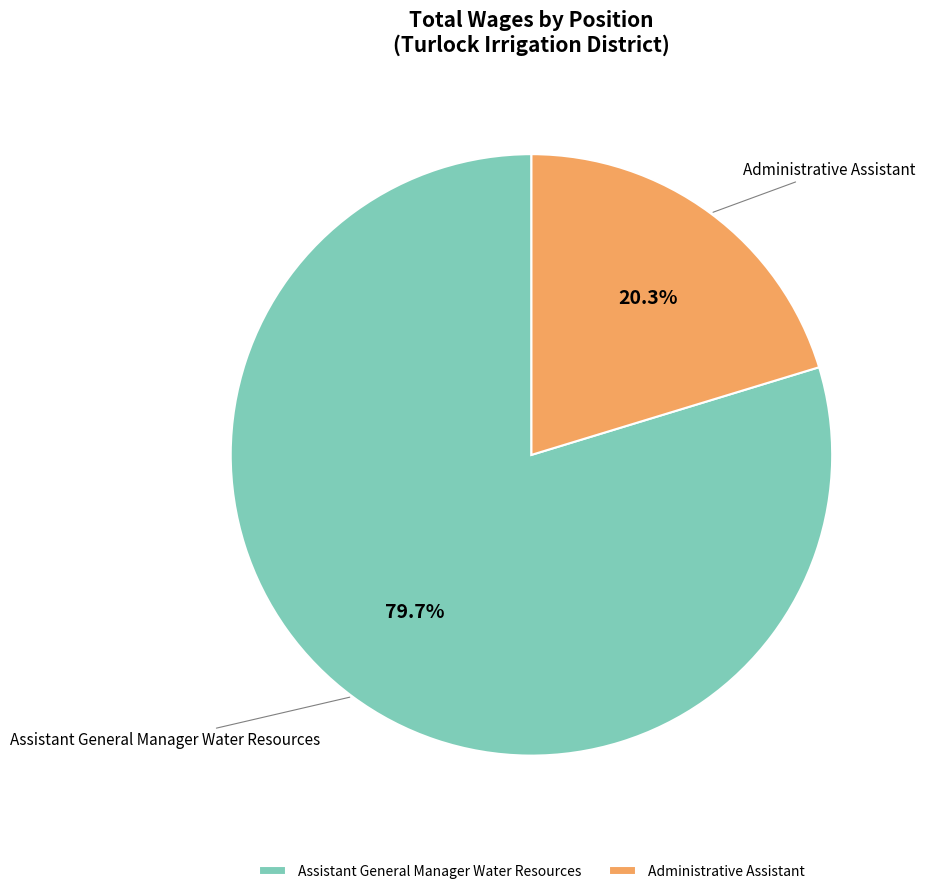

Which slice is the largest?

Assistant General Manager Water Resources